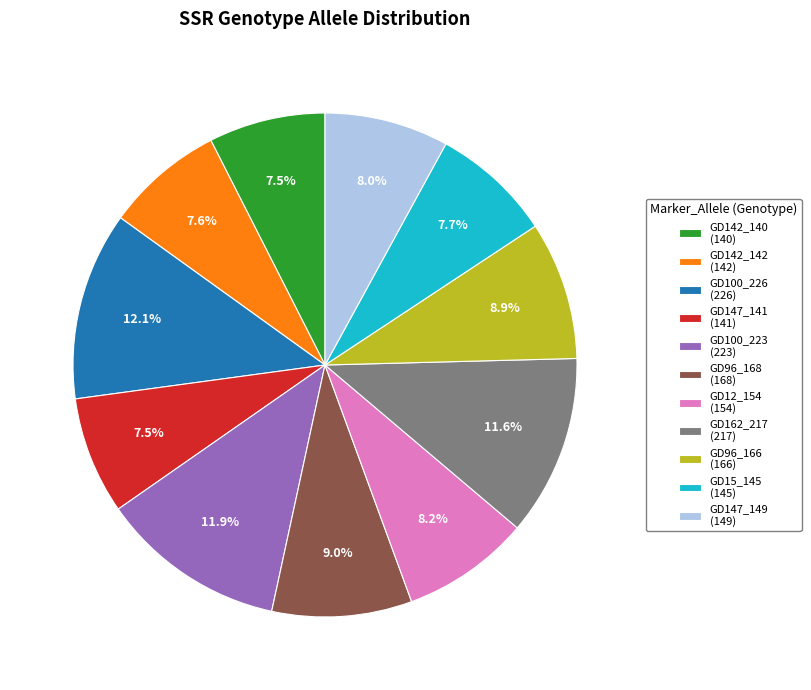

Count the number of slices in the pie.

11